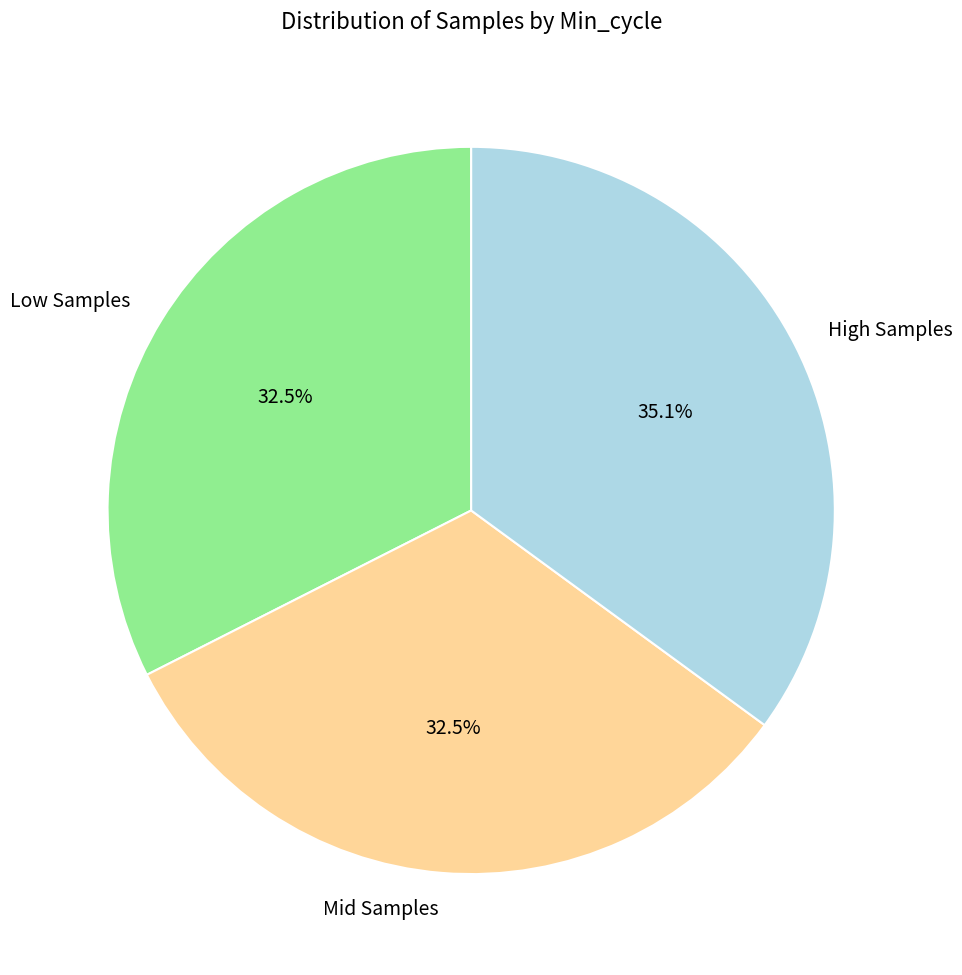

Which has a higher value, Mid Samples or High Samples?

High Samples